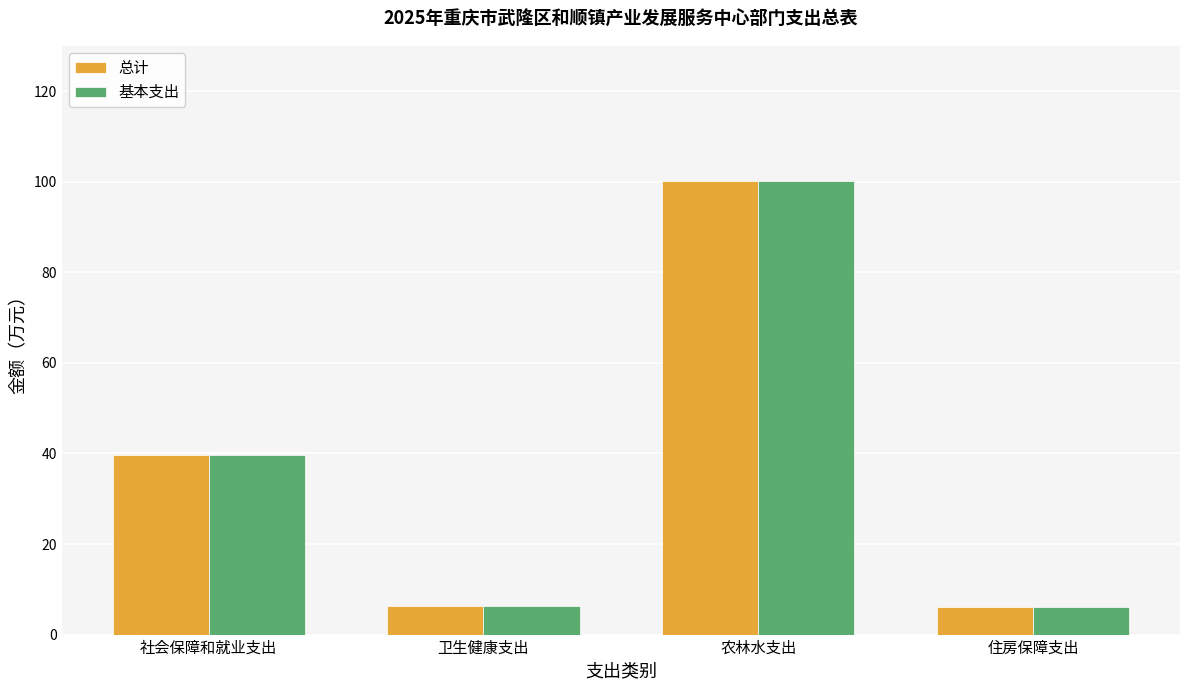

What is the value of the 基本支出 bar at the 3rd from the left?

100.2